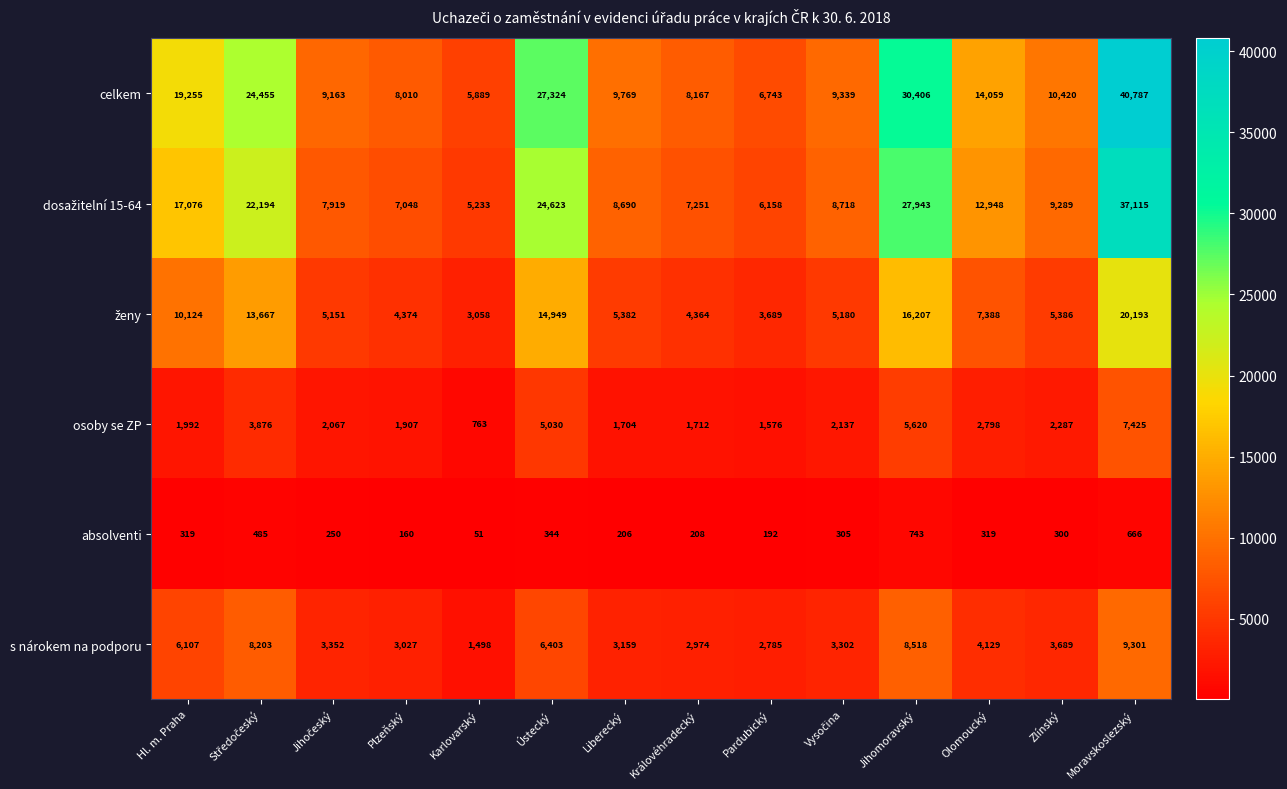

What is the spread (max minus min) of values at Ústecký?

26980